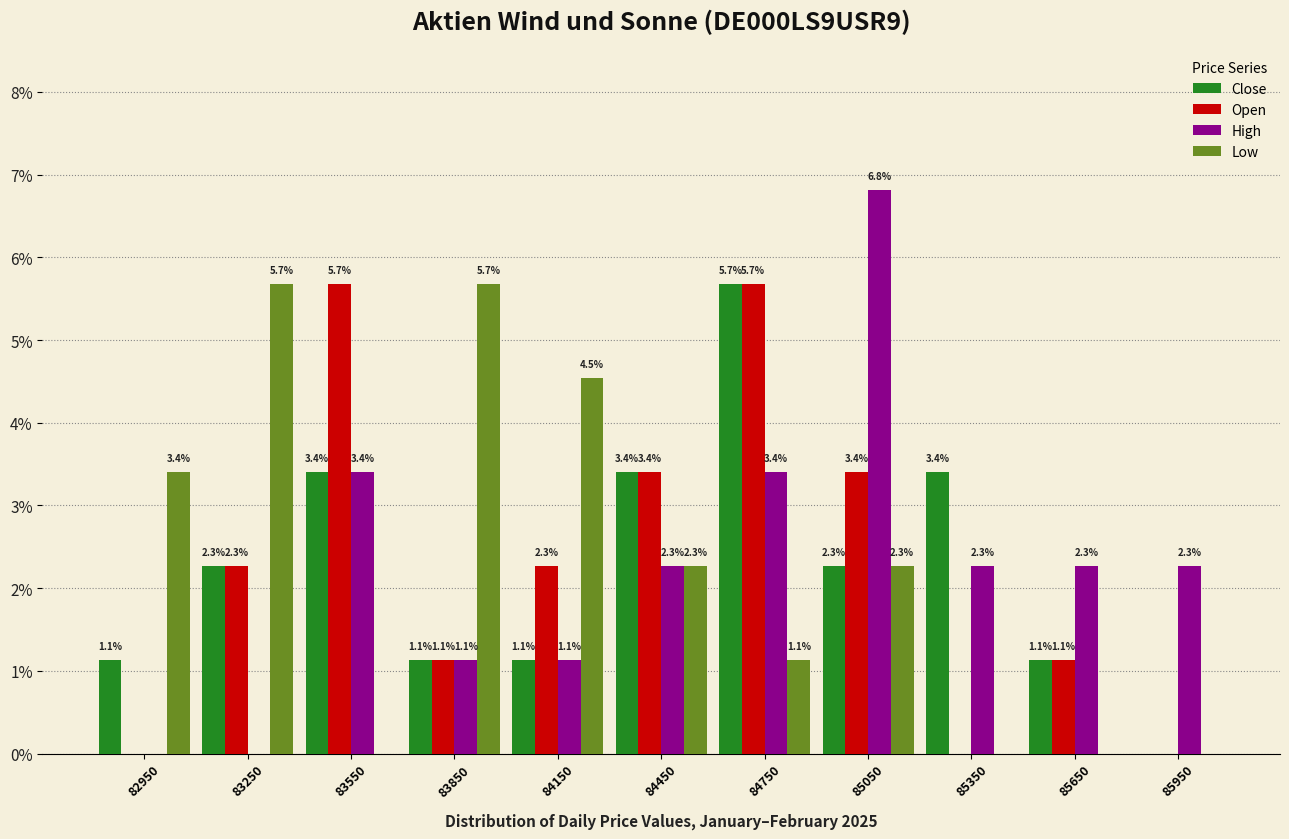

Reading right to left, what are all the values shown in this chart?

Close: 85950=0.0	85650=1.1	85350=3.4	85050=2.3	84750=5.7	84450=3.4	84150=1.1	83850=1.1	83550=3.4	83250=2.3	82950=1.1
Open: 85950=0.0	85650=1.1	85350=0.0	85050=3.4	84750=5.7	84450=3.4	84150=2.3	83850=1.1	83550=5.7	83250=2.3	82950=0.0
High: 85950=2.3	85650=2.3	85350=2.3	85050=6.8	84750=3.4	84450=2.3	84150=1.1	83850=1.1	83550=3.4	83250=0.0	82950=0.0
Low: 85950=0.0	85650=0.0	85350=0.0	85050=2.3	84750=1.1	84450=2.3	84150=4.5	83850=5.7	83550=0.0	83250=5.7	82950=3.4